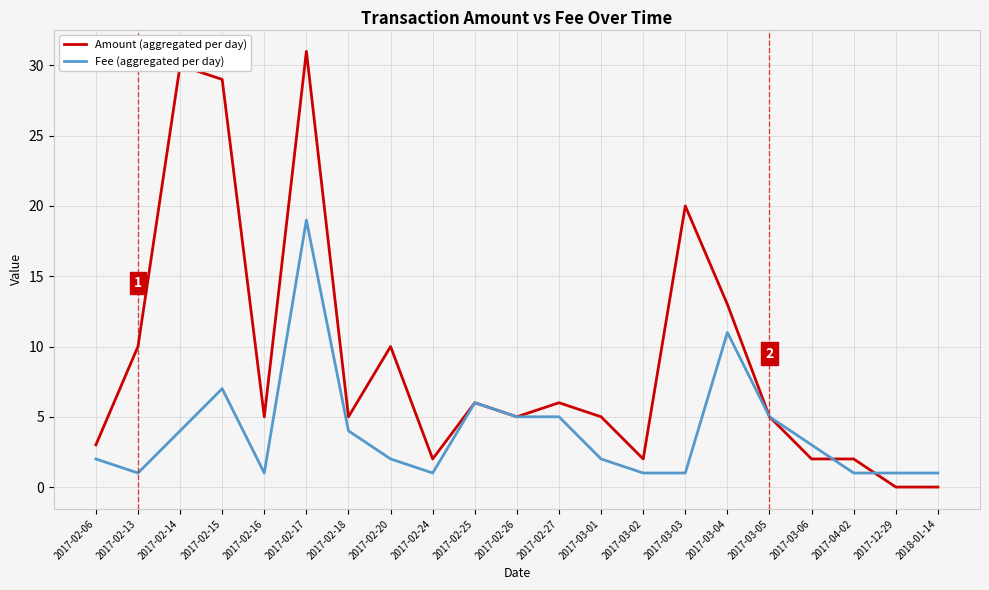

The value of Fee (aggregated per day) at 2017-03-04 is 11.0. True or false?

True